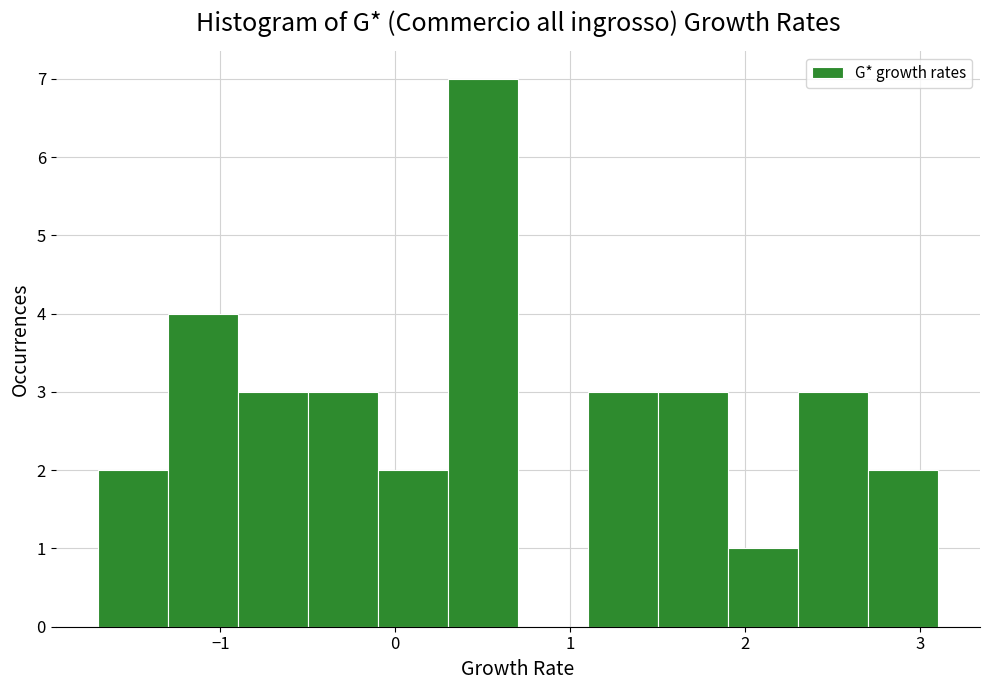

What is the height of the bar covering -1.7 to -1.3 on the x-axis? The values are not printed on the chart, so give them approximately, as read against the axis.

2